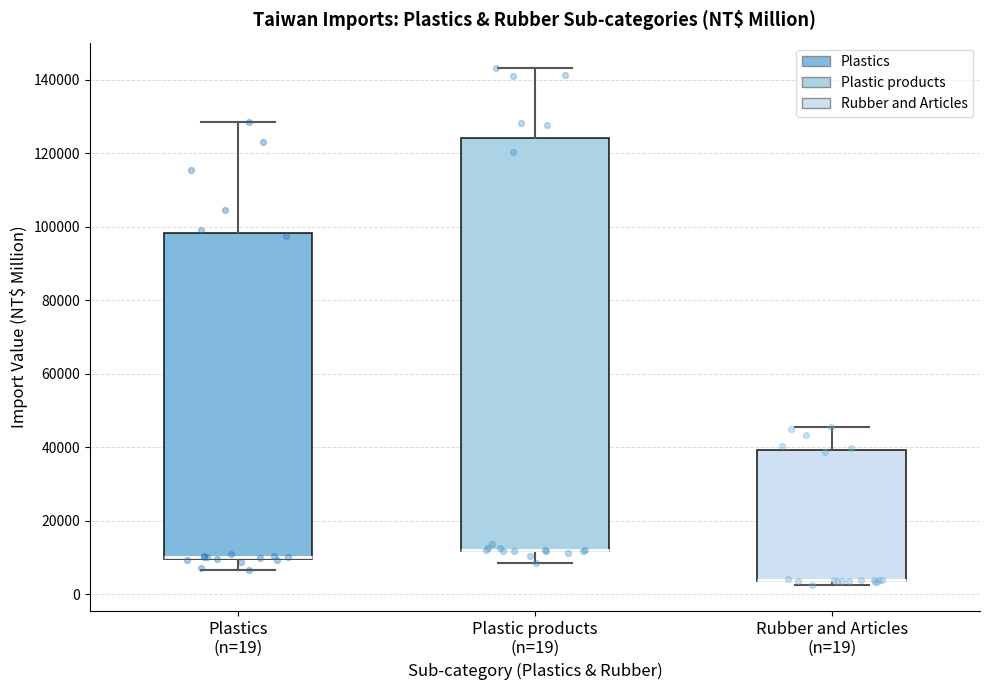

Reading left to right, transcribe this box plot: for each box, give where its median line is, the range the box spans, and where its two whiskers end, as read against the y-axis. The values are not printed on the chart, so give them approximately, as read against the axis.

Plastics (n=19): median 10000 (just above the box's lower edge), box 10000 to 98000, whiskers 6000 to 128000
Plastic products (n=19): median 12000 (drawn on the box's lower edge), box 12000 to 124000, whiskers 8000 to 144000
Rubber and Articles (n=19): median 4000 (drawn on the box's lower edge), box 4000 to 40000, whiskers 2000 to 46000